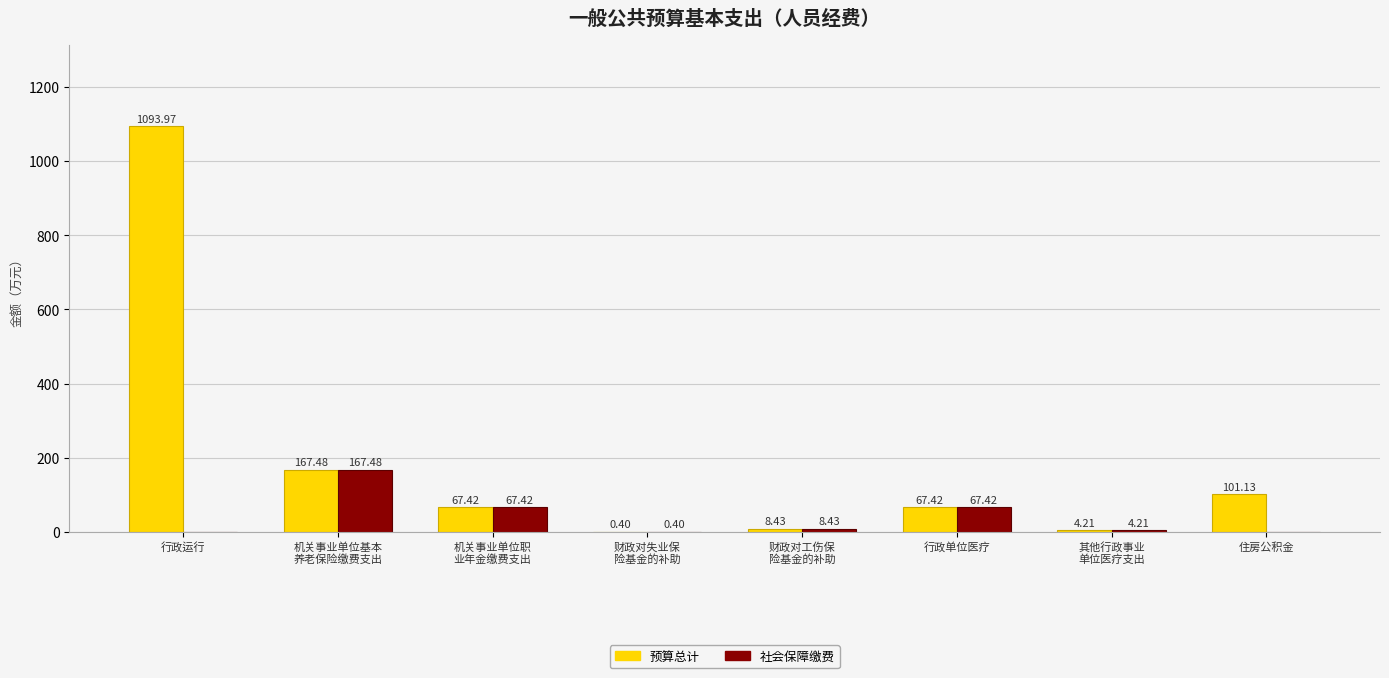

Where does the 预算总计 series first go above 67?

行政运行